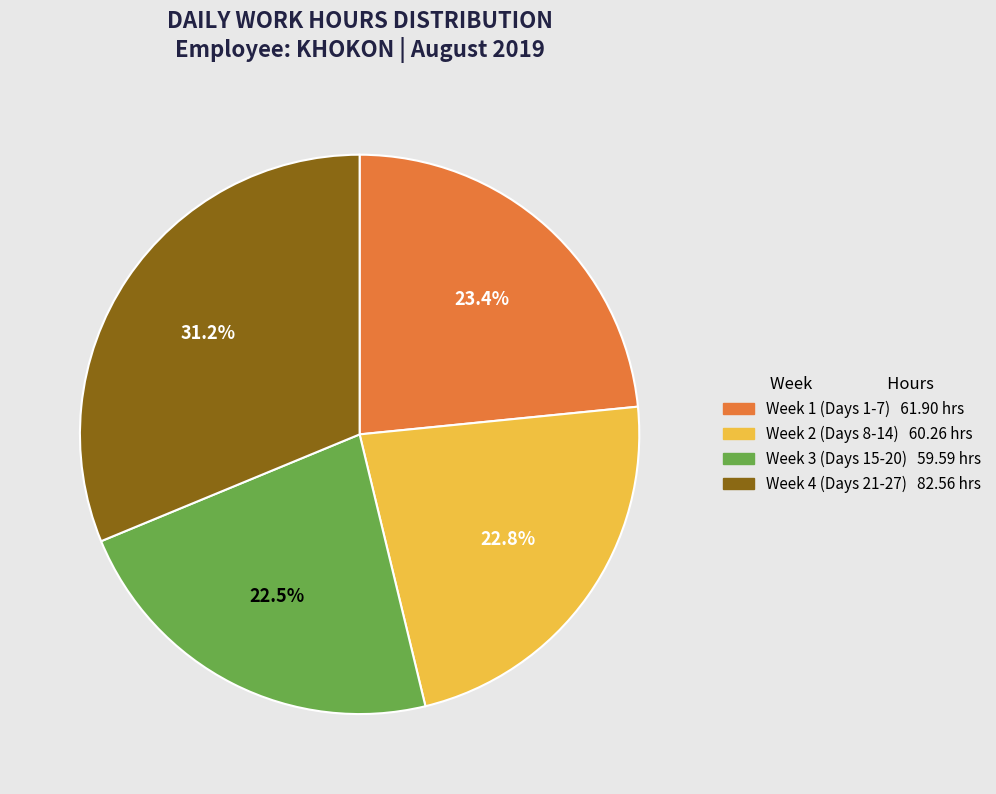

Does any single category account for the majority?

No